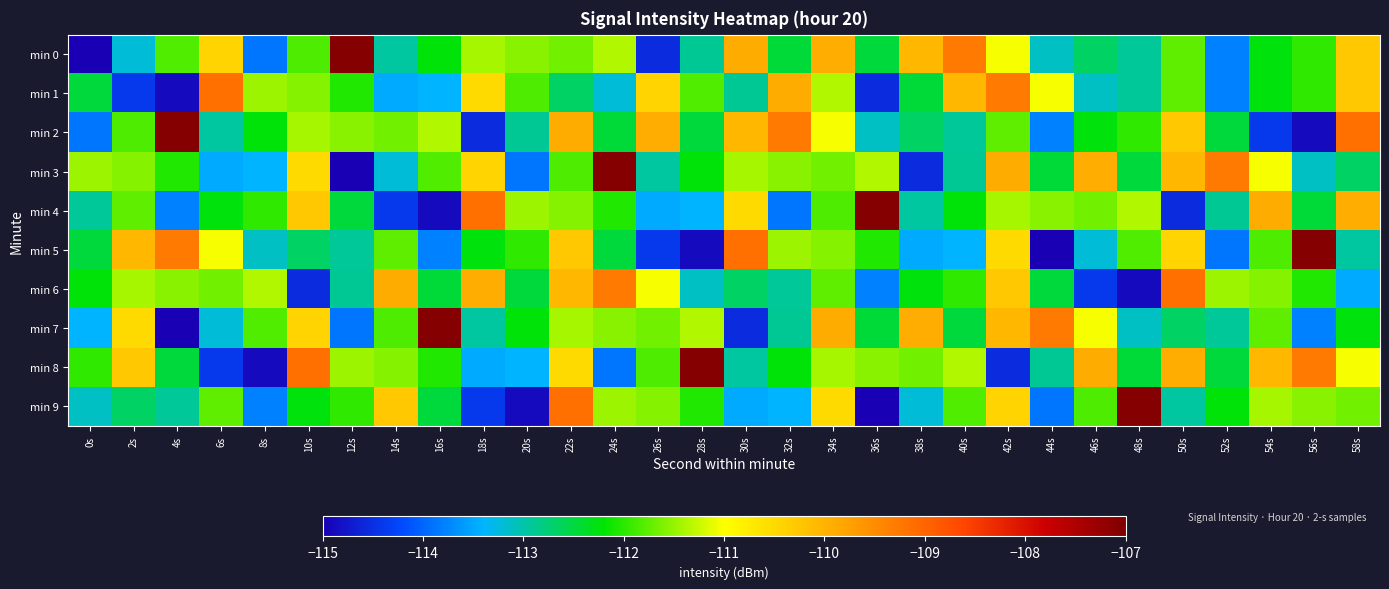

At which category does the chart reach its minimum across all series?

0s